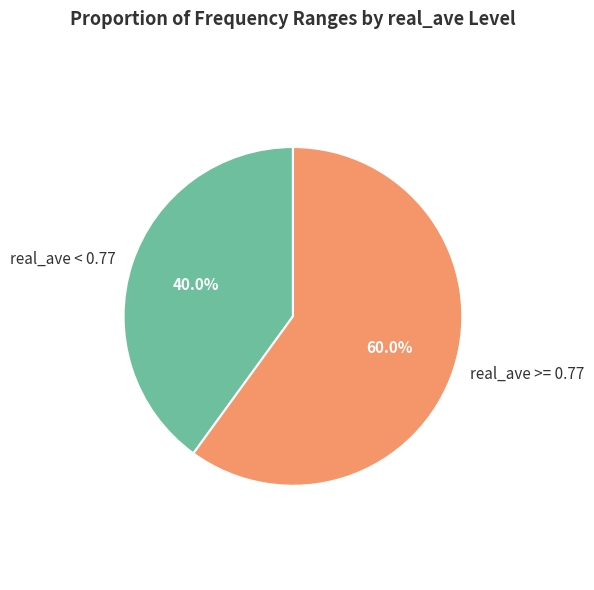

Which has a higher value, real_ave >= 0.77 or real_ave < 0.77?

real_ave >= 0.77